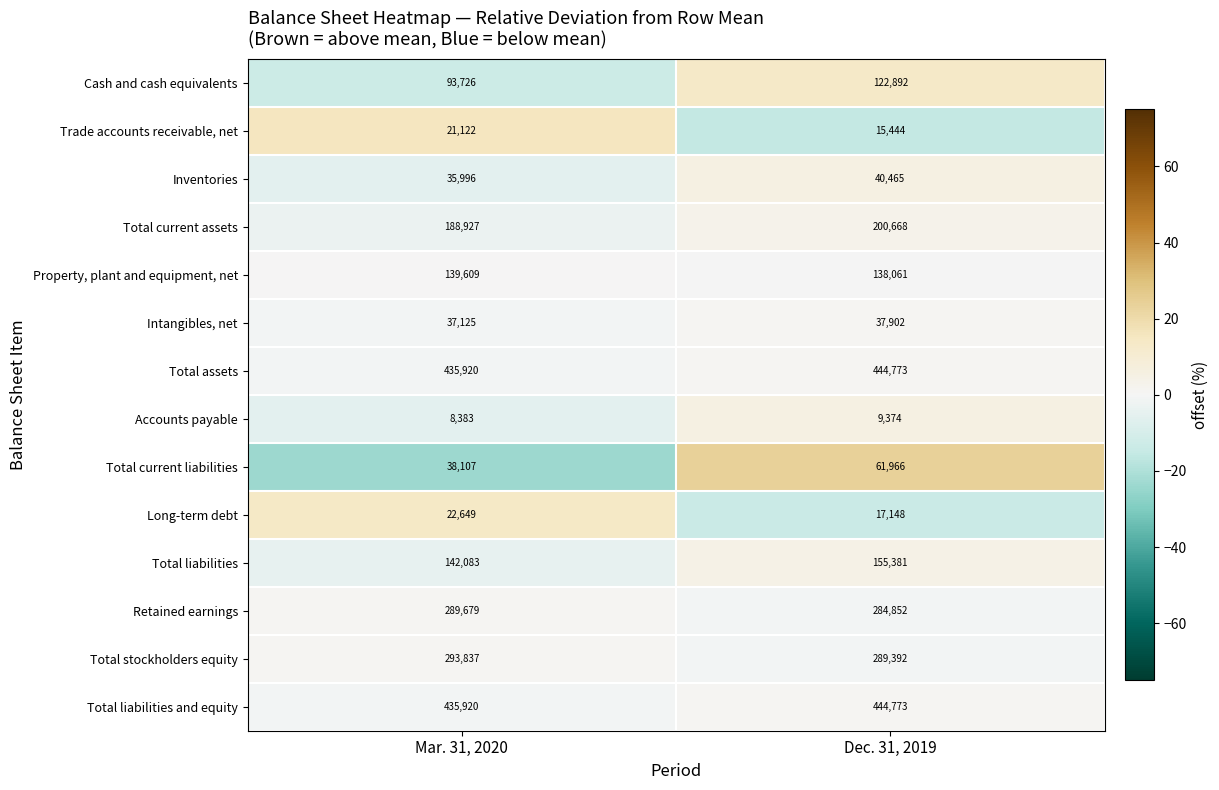

What is the sum of the Total current assets values at Mar. 31, 2020 and Dec. 31, 2019?

389595